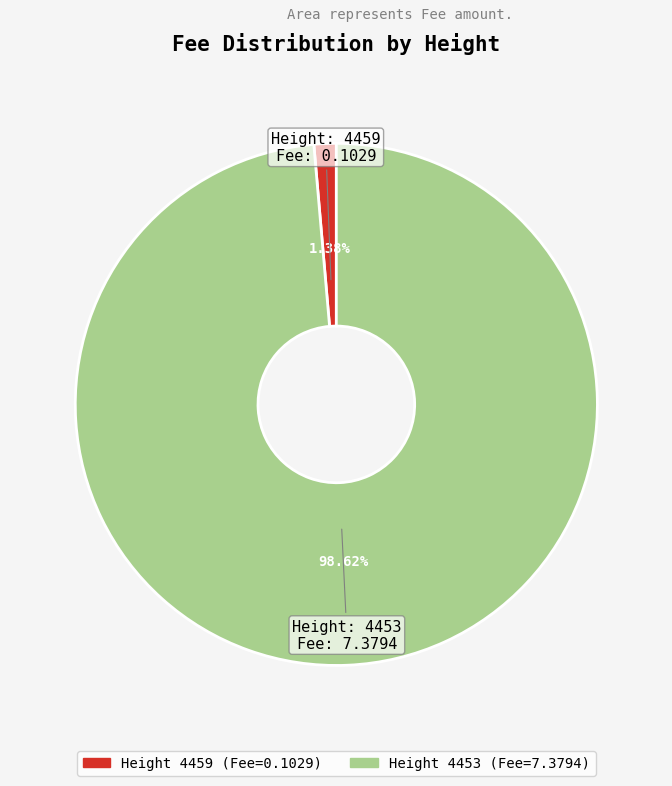

Is there any slice that represents more than half of the pie?

Yes